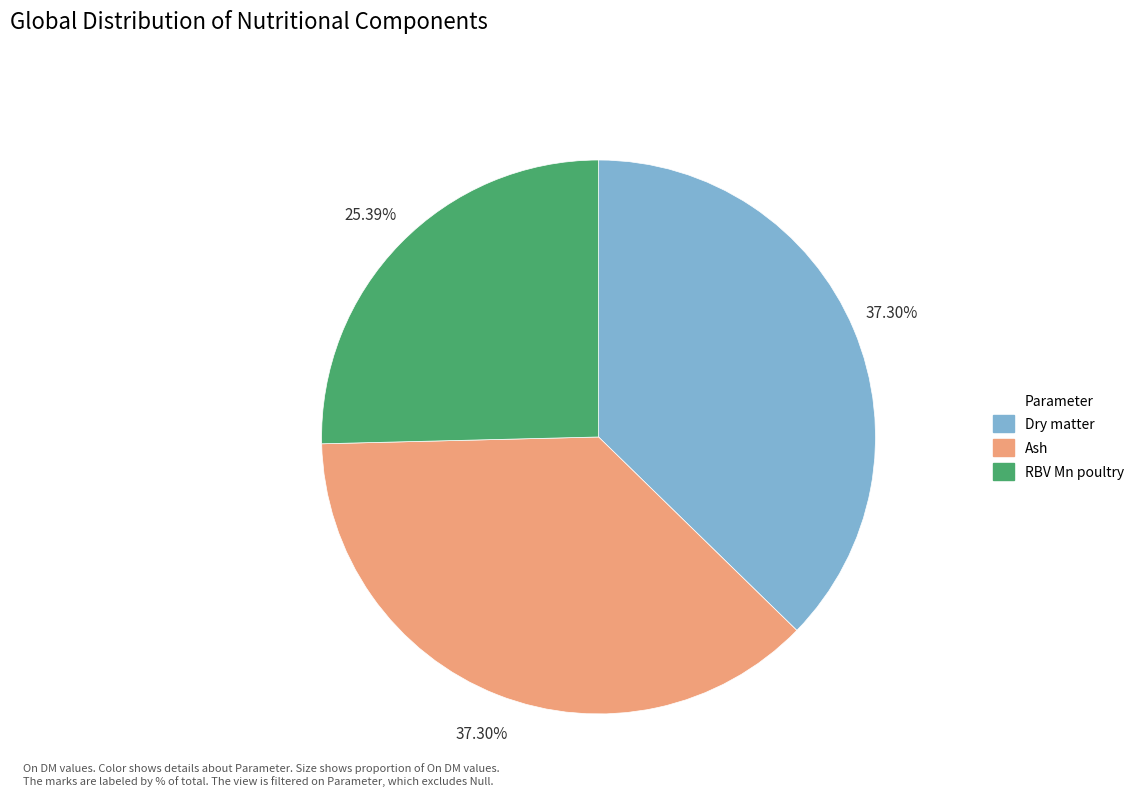

The RBV Mn poultry slice represents 25% of the pie. True or false?

True